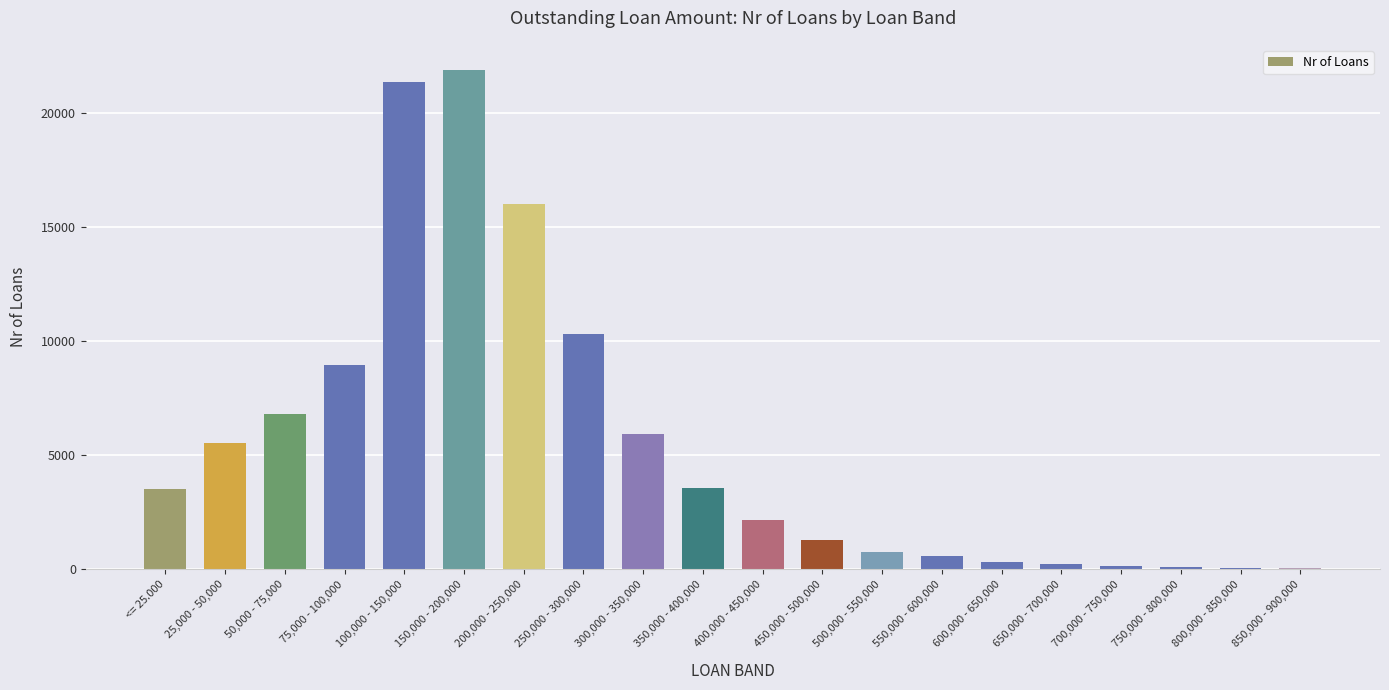

Where is the data nearest to the value 10966?

250,000 - 300,000